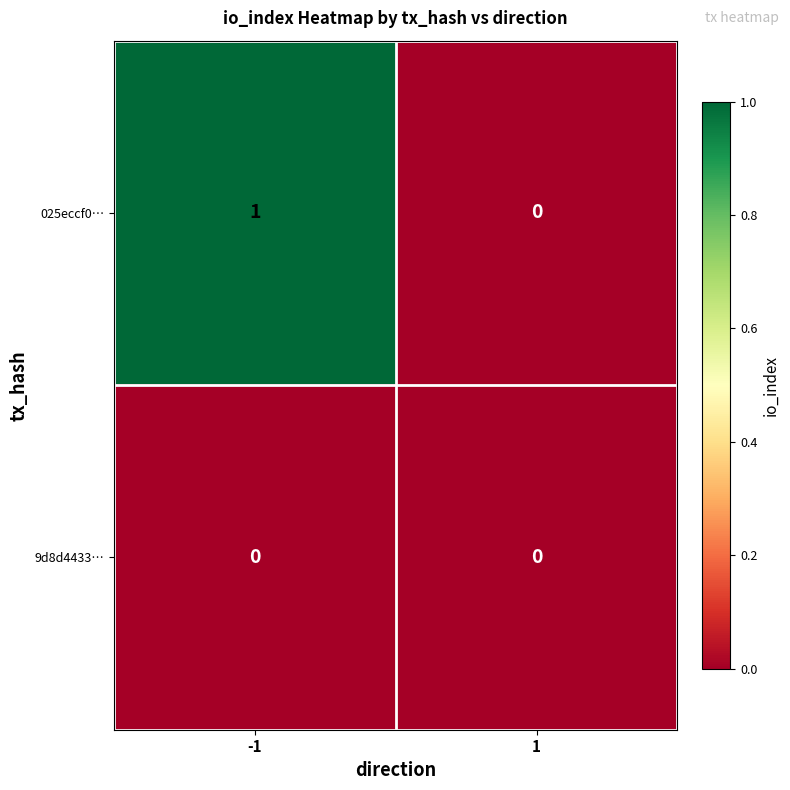

Is it true that 025eccf0… equals 1 at -1?

True